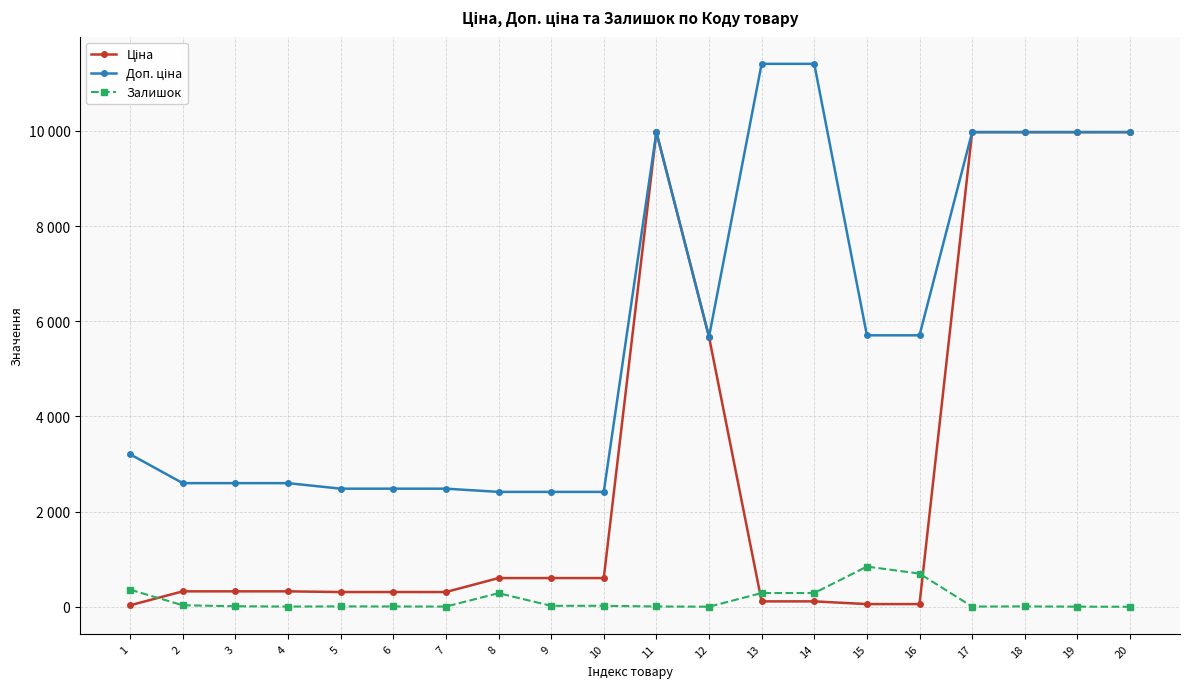

Where does the Ціна series first go above 324?

2